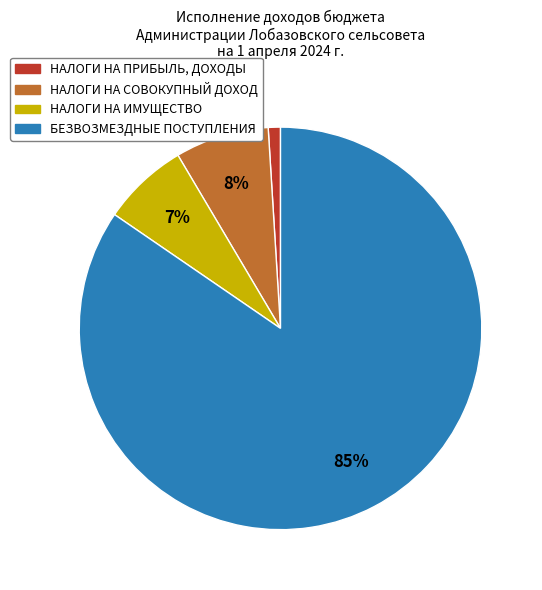

What percentage is the НАЛОГИ НА ПРИБЫЛЬ, ДОХОДЫ slice, to the nearest percent?

1%